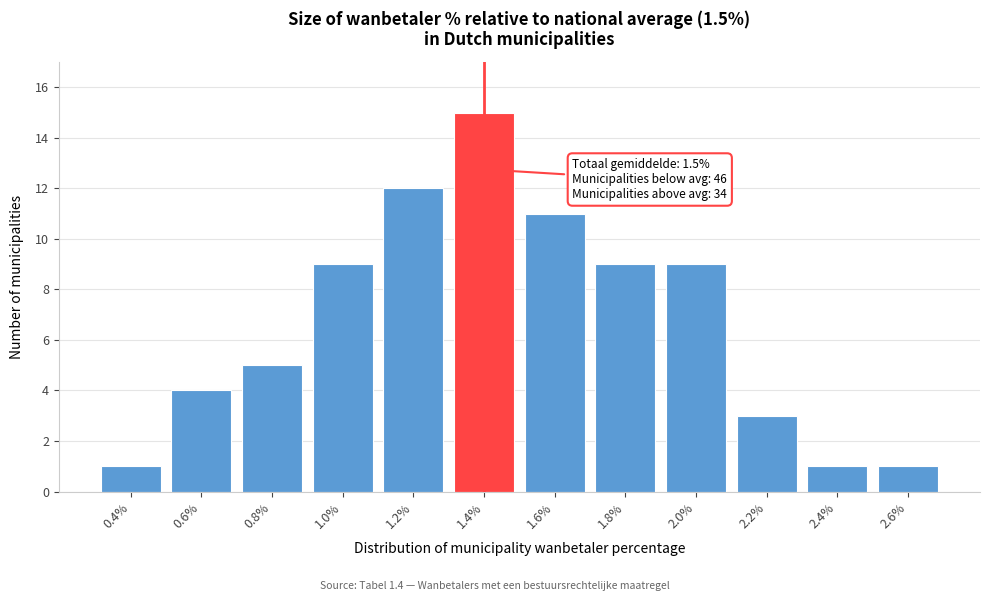

Reading left to right, transcribe all the data shown in this chart.

0.4%=1	0.6%=4	0.8%=5	1.0%=9	1.2%=12	1.4%=15	1.6%=11	1.8%=9	2.0%=9	2.2%=3	2.4%=1	2.6%=1